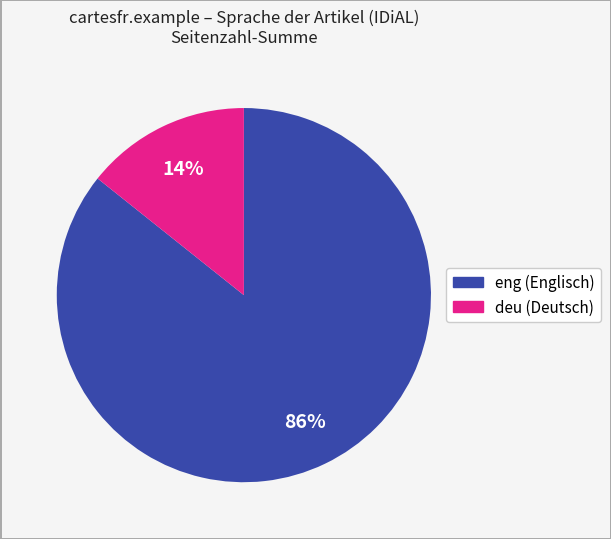

Count the number of slices in the pie.

2